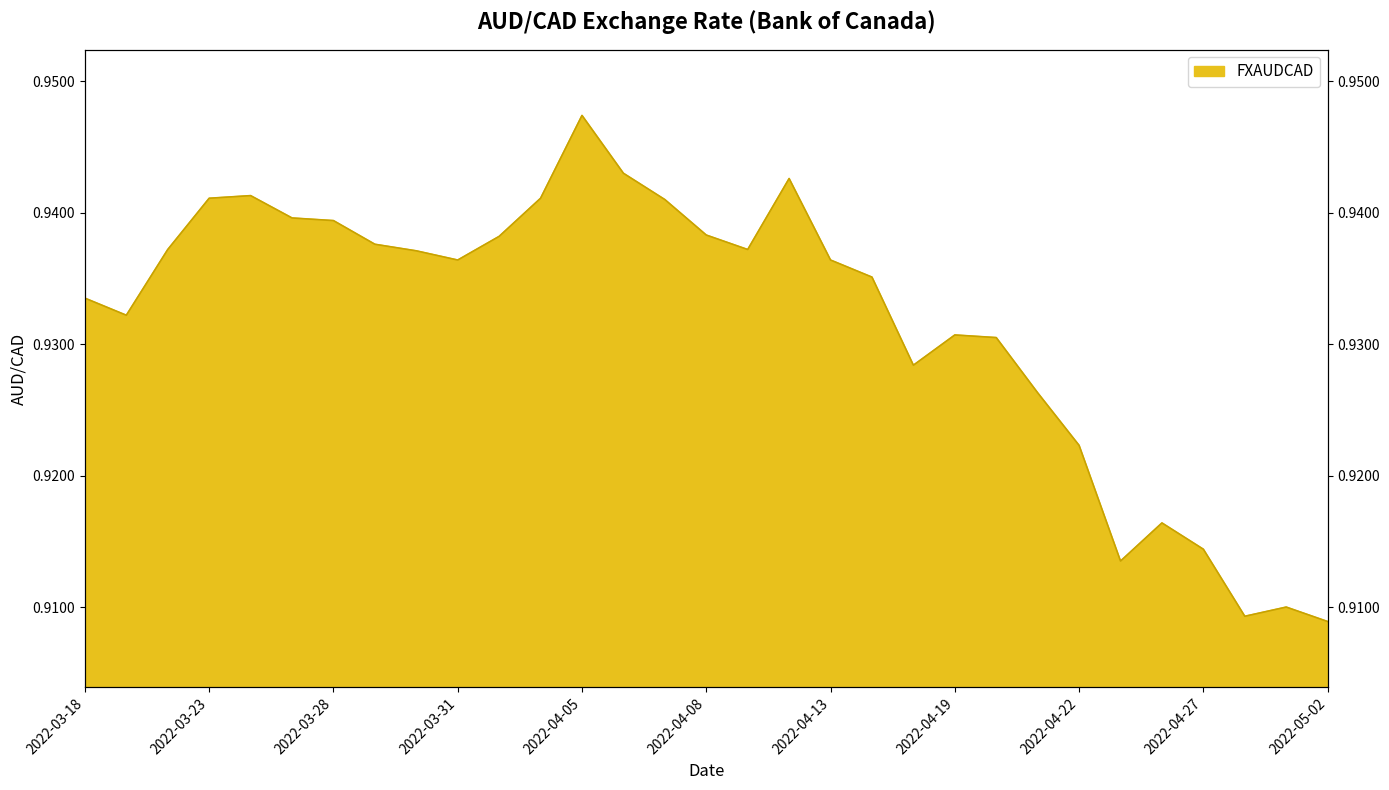

At which category does the chart reach its minimum across all series?

2022-05-02